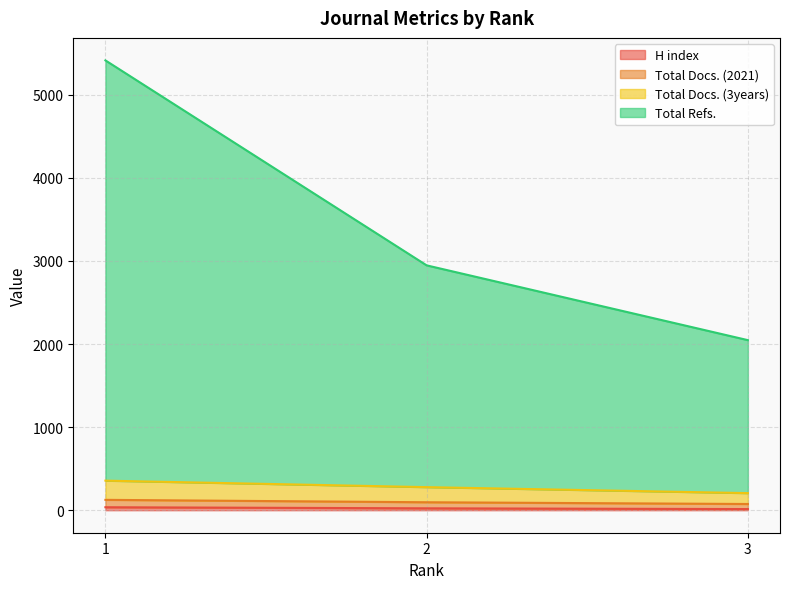

What value does the Total Docs. (2021) series have at 2, to the nearest 5?

95